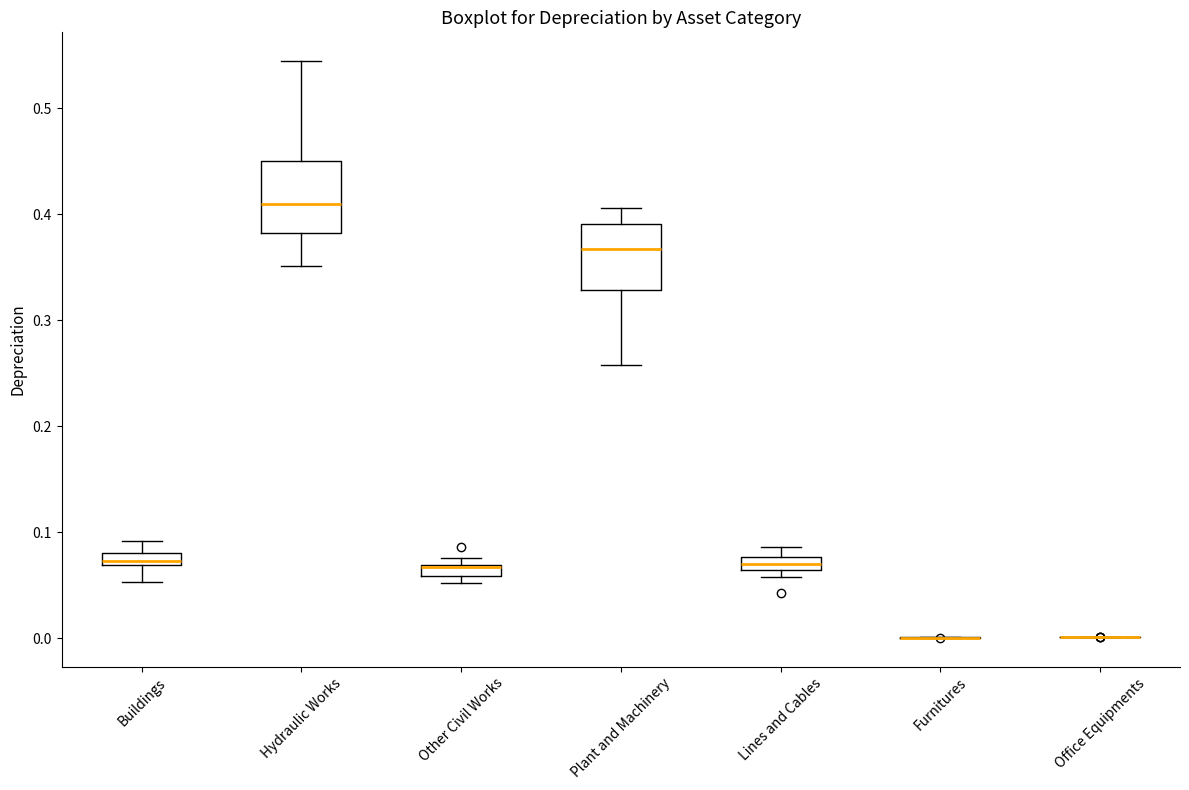

Where is the lower edge of the box for Lines and Cables on the y-axis? The values are not printed on the chart, so give them approximately, as read against the axis.

0.06